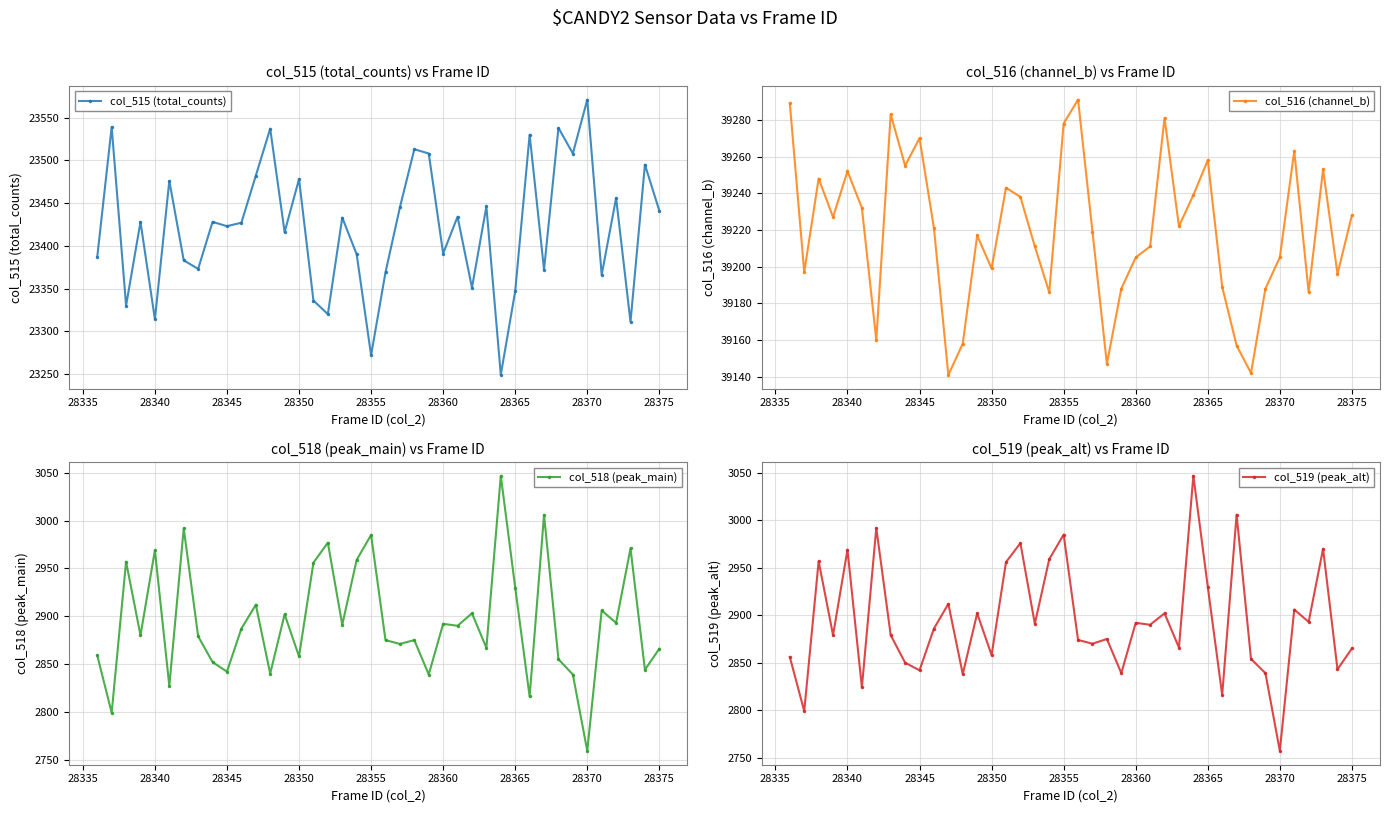

What is the difference between the col_519 (peak_alt) values at 28345 and 28355?

143